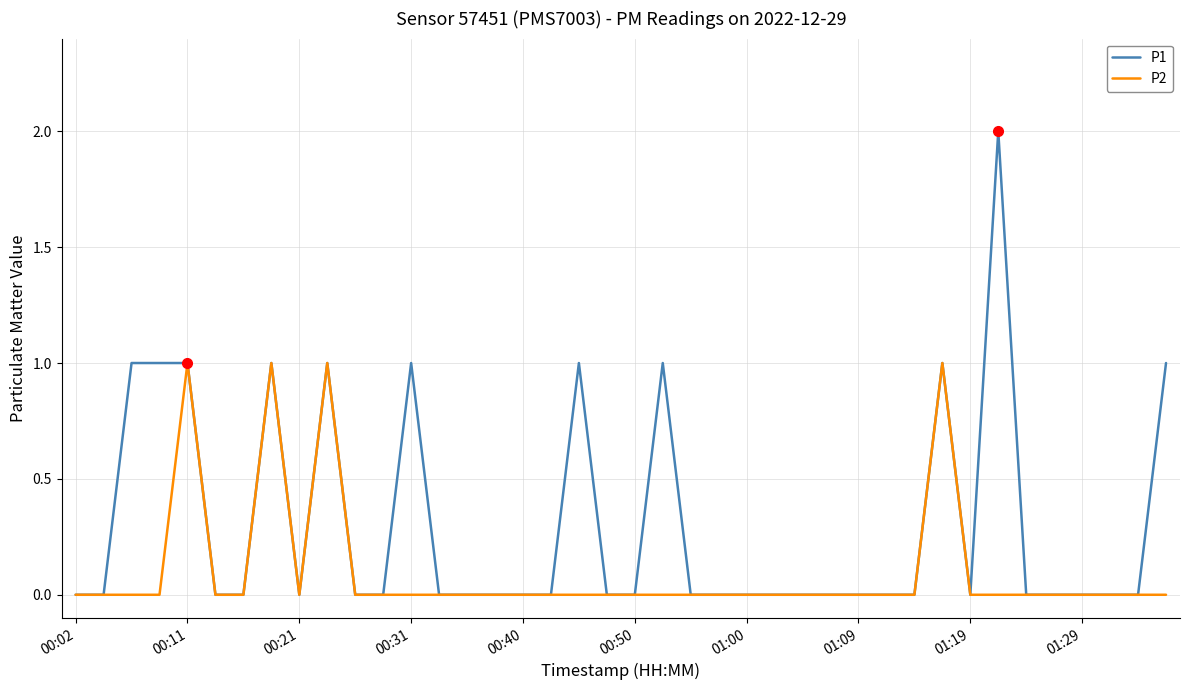

Rank the series by their average value, from lowest to highest.

P2, P1